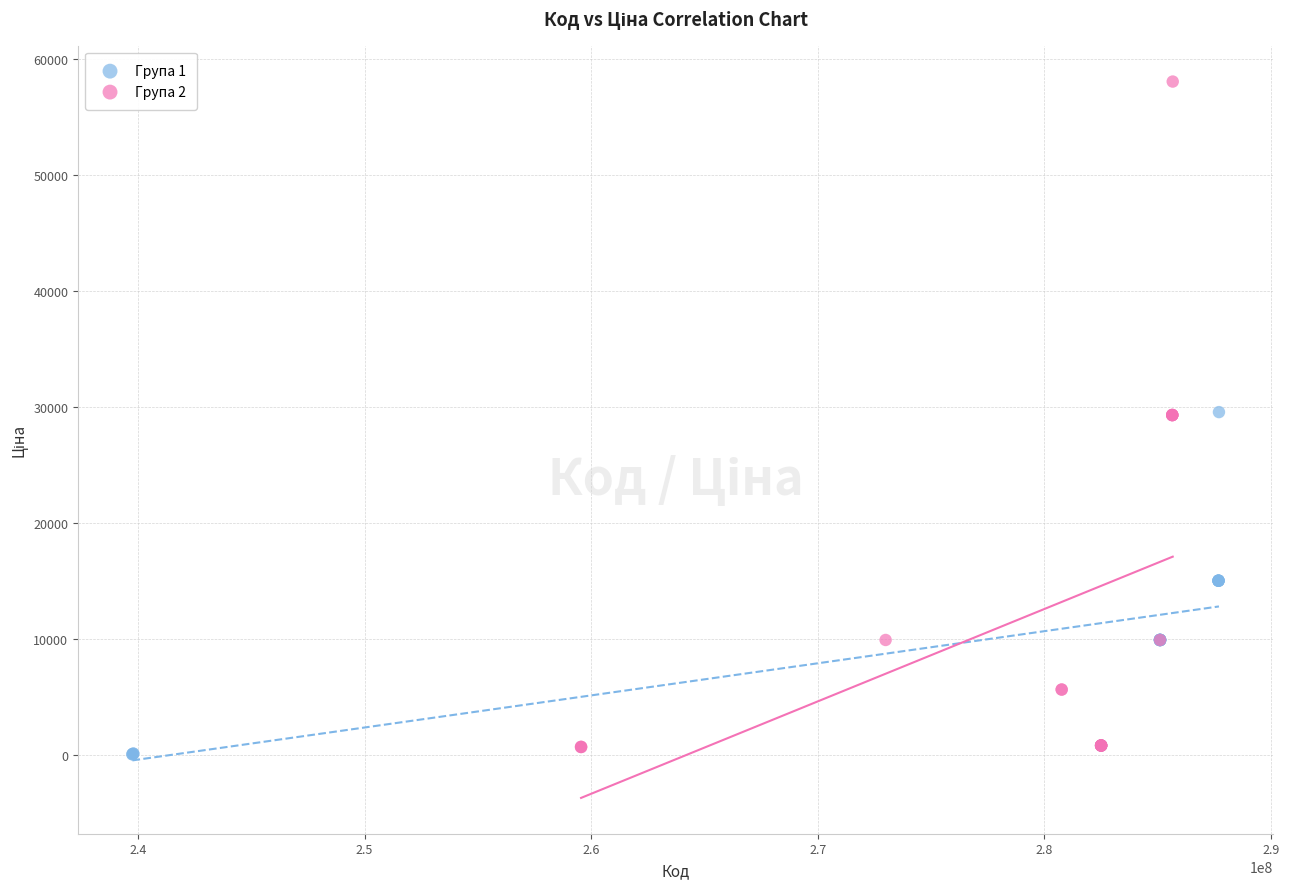

Which series has the largest Y range (max minus min)?

Група 2